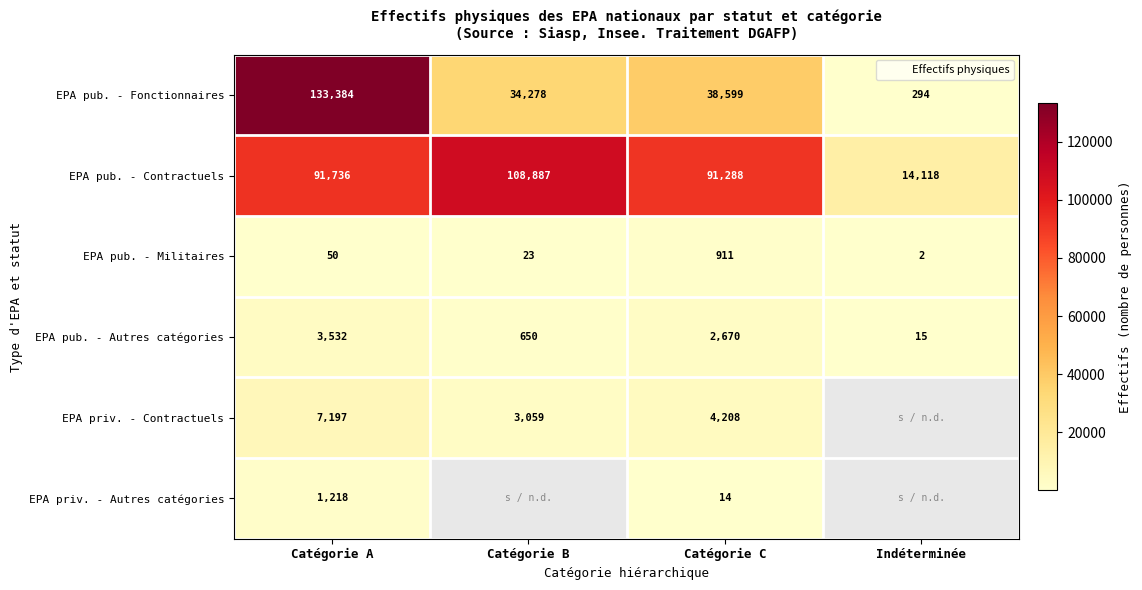

How many values in the EPA priv. - Autres catégories series exceed 14?

1